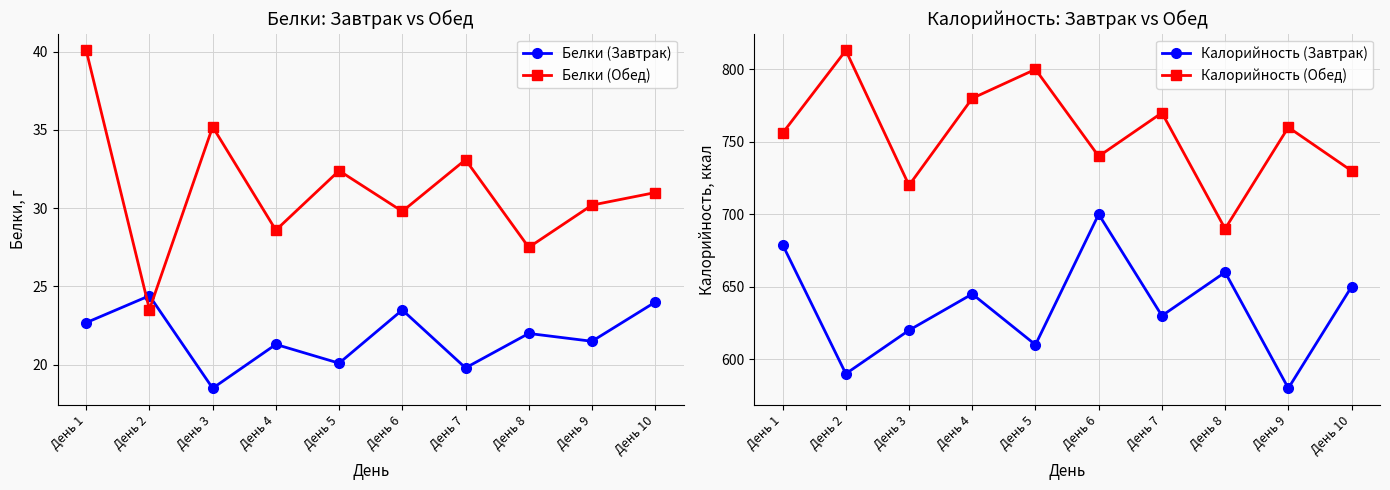

The Белки (Завтрак) series shows 22.0 at День 8. True or false?

True